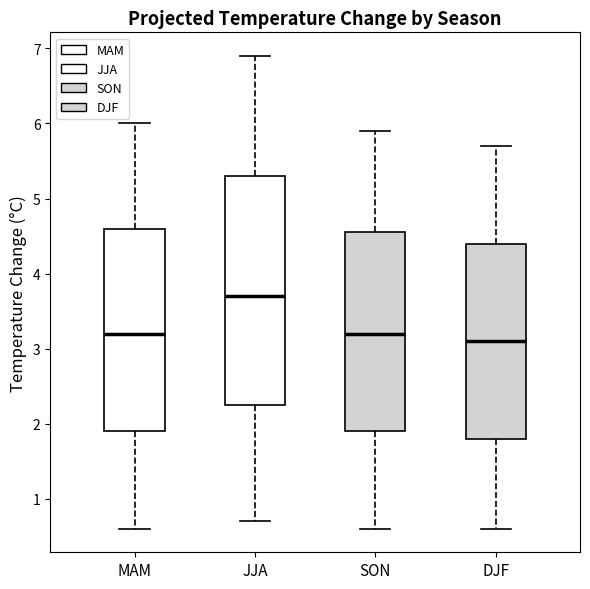

Where does the median line of the box for MAM sit on the y-axis? The values are not printed on the chart, so give them approximately, as read against the axis.

3.2